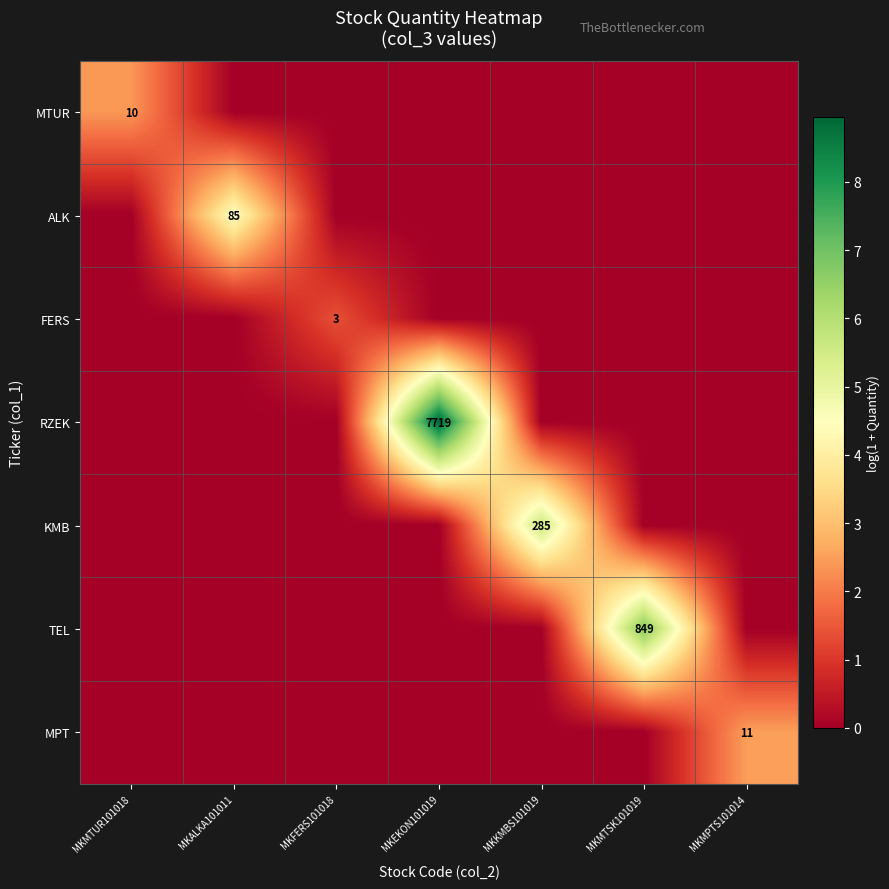

What is the spread (max minus min) of values at MKEKON101019?

9.0